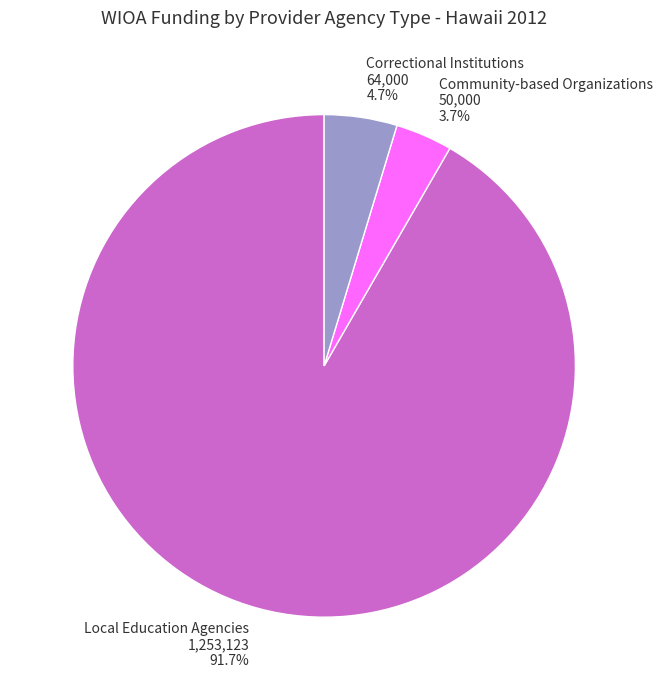

True or false: Community-based Organizations accounts for 18% of the total.

False